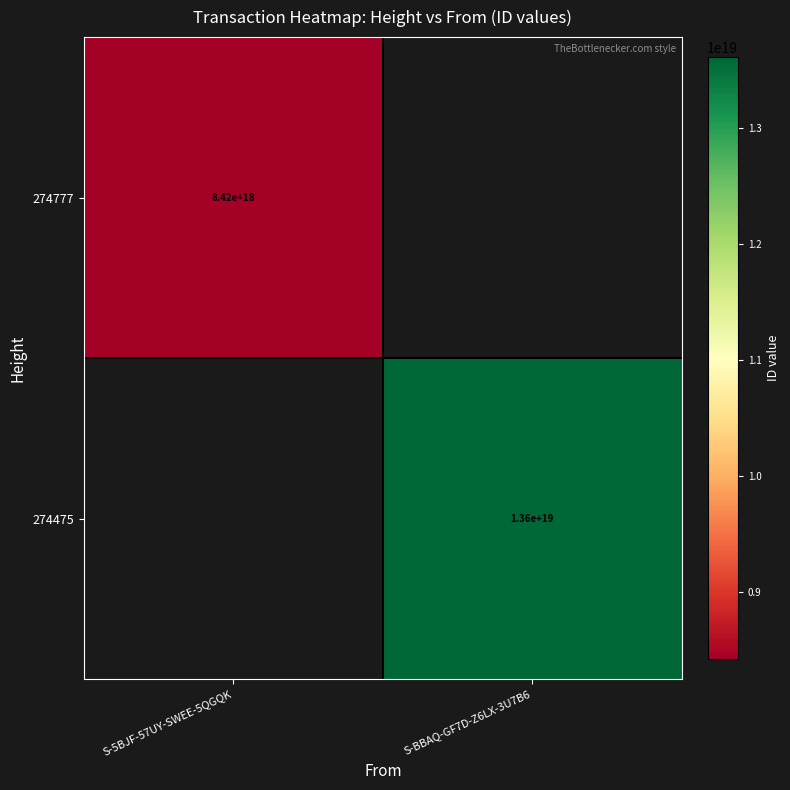

True or false: 274475 has a value of 13600000000000000000 at S-BBAQ-GF7D-Z6LX-3U7B6.

True